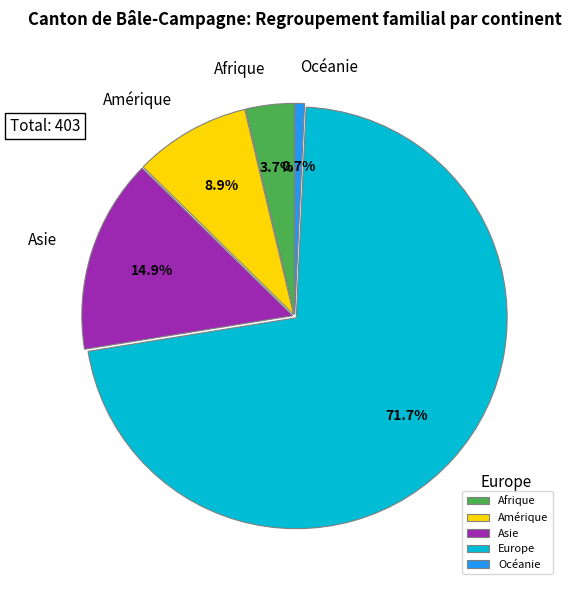

Is it true that Amérique is 9% of the pie?

True